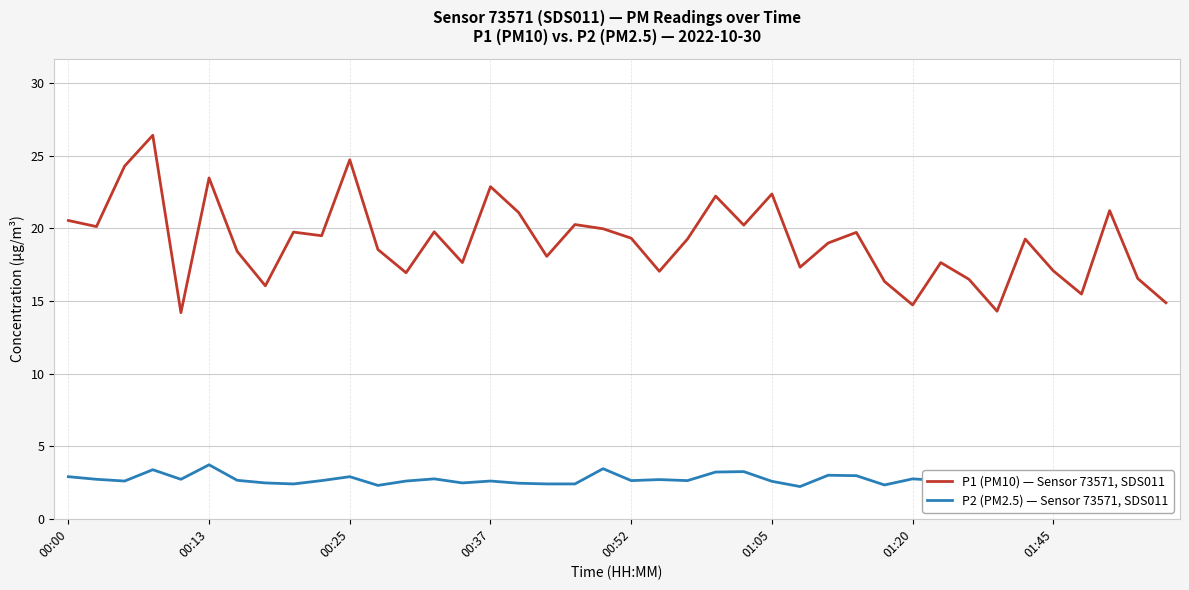

True or false: P2 (PM2.5) — Sensor 73571, SDS011 and P1 (PM10) — Sensor 73571, SDS011 cross at least once.

False